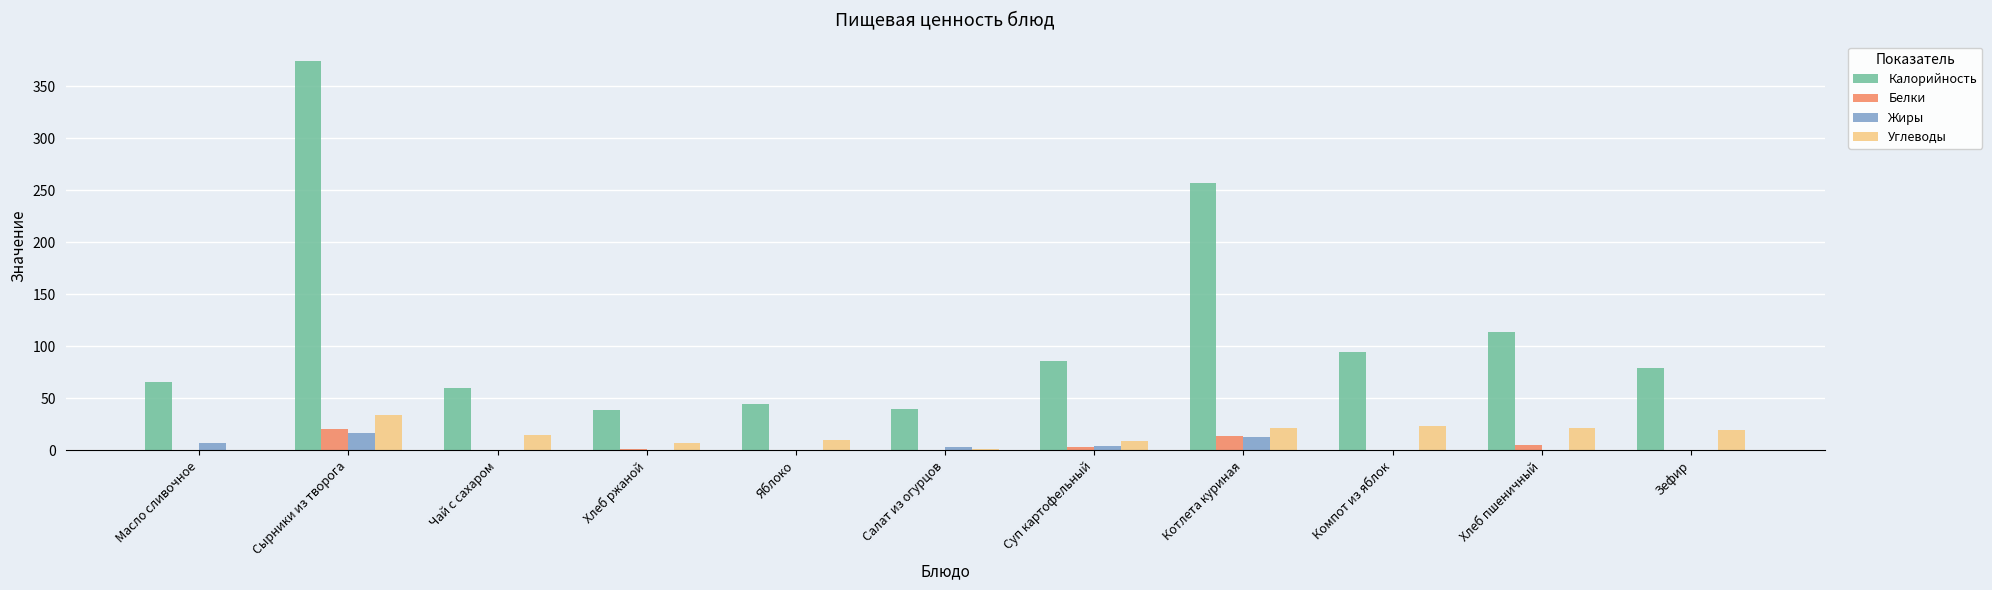

The value of Калорийность at Компот из яблок is 58.3. True or false?

False